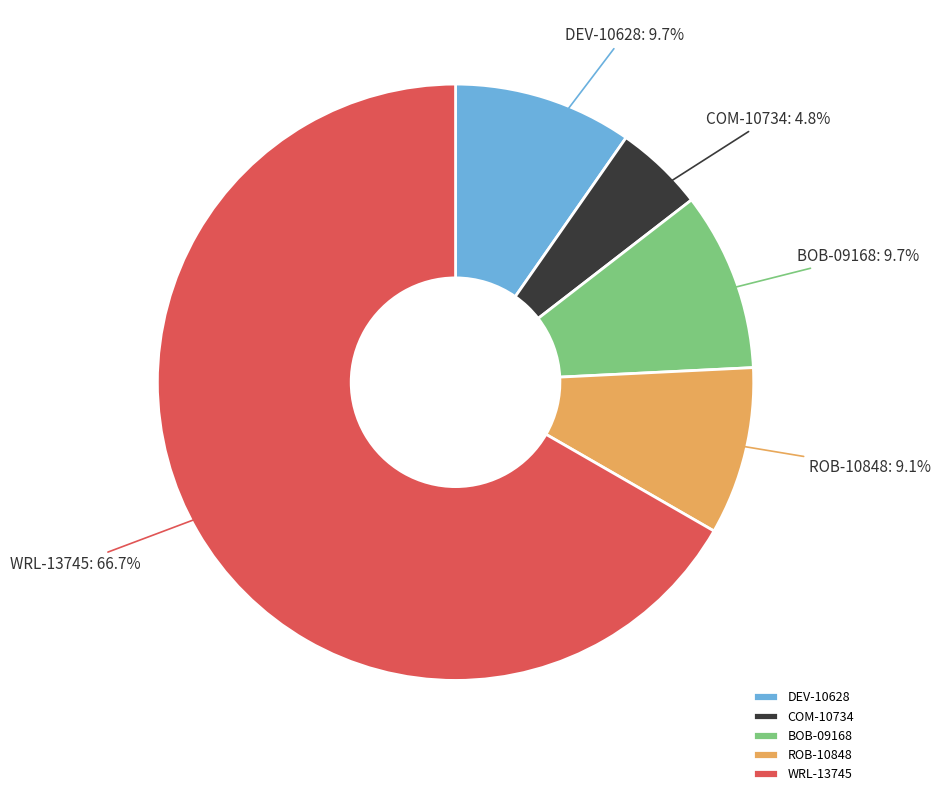

Combined, do WRL-13745 and COM-10734 account for over 50%?

Yes